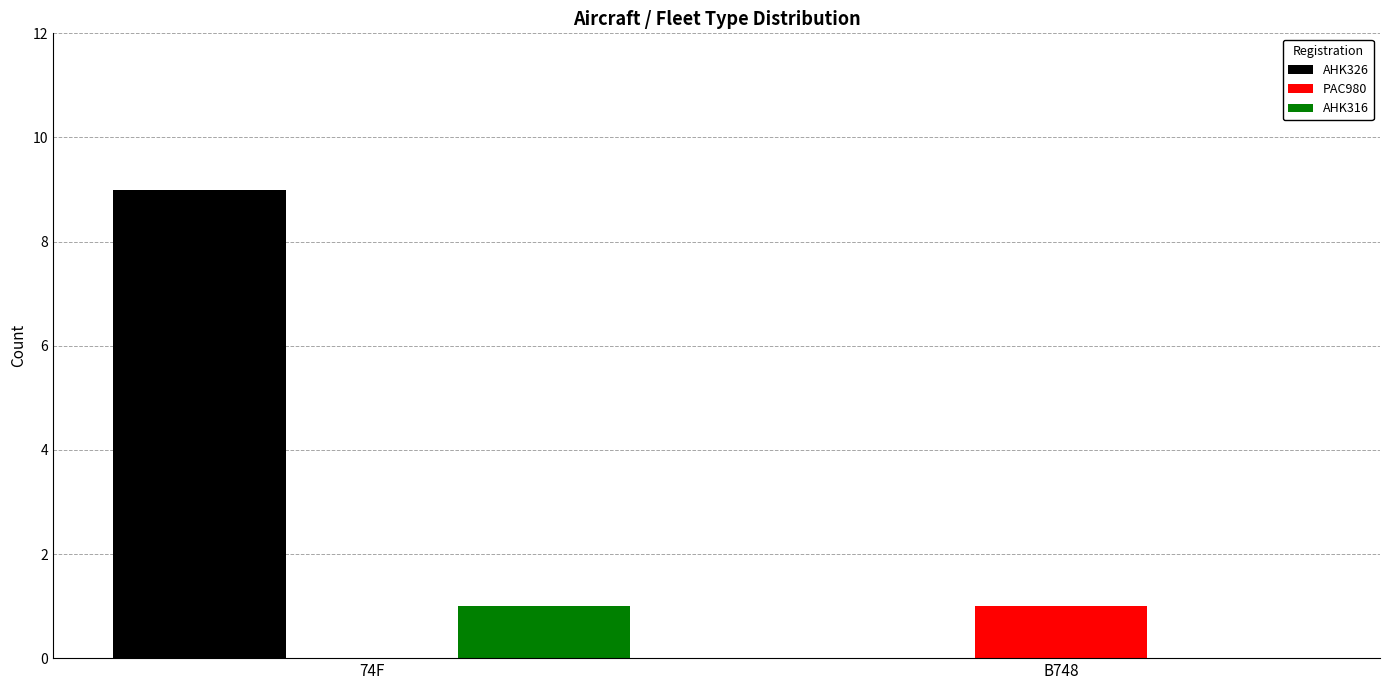

What is the difference between the PAC980 values at B748 and 74F?

1